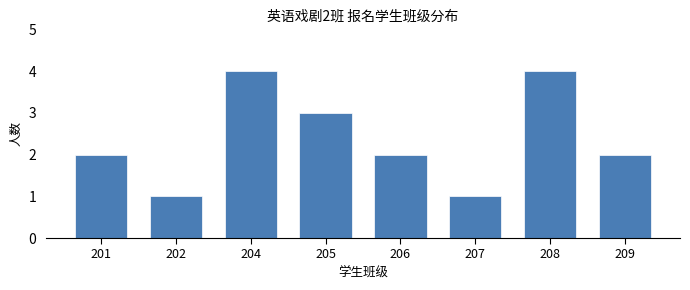

Reading left to right, transcribe all the data shown in this chart.

201=2	202=1	204=4	205=3	206=2	207=1	208=4	209=2